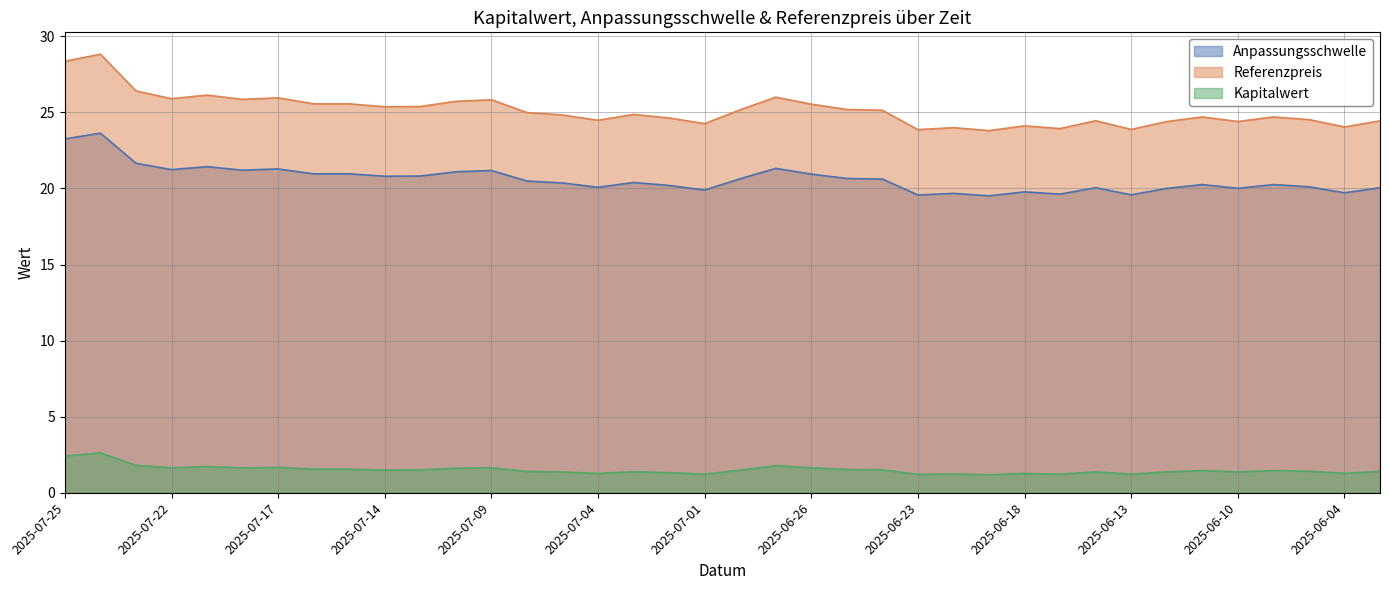

What is the maximum value for Kapitalwert?

2.6